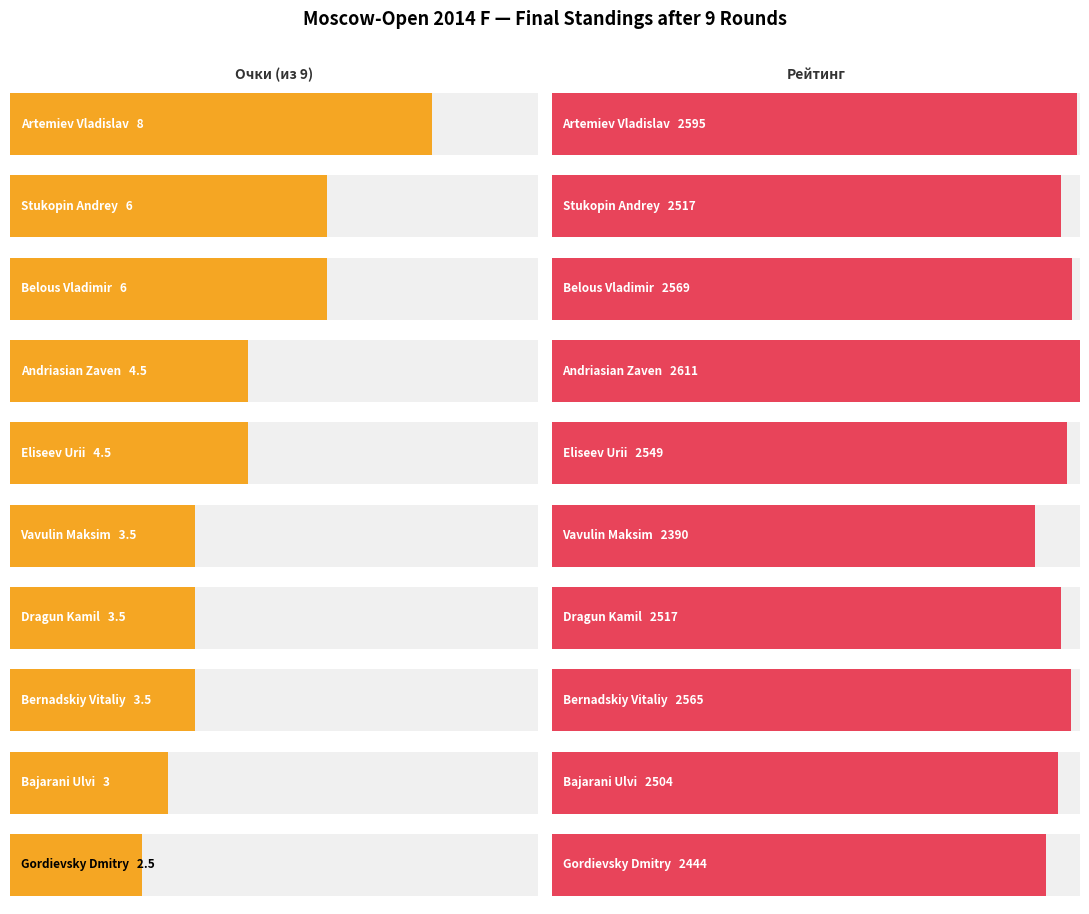

At which label does Очки first exceed 4?

Artemiev Vladislav